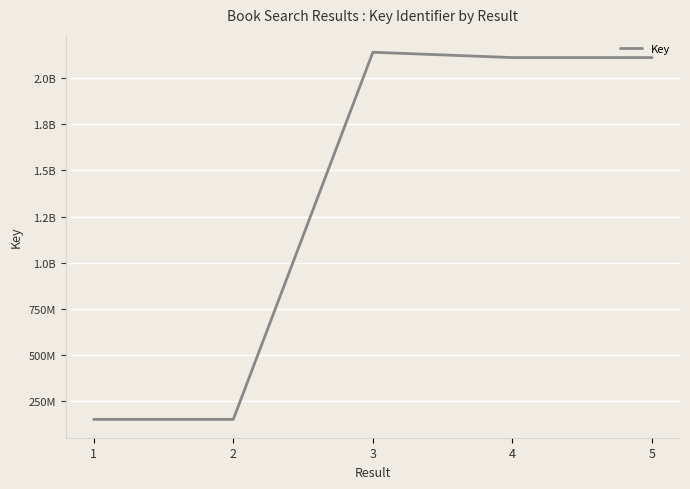

What is the change in value from 4 to 5?

+535